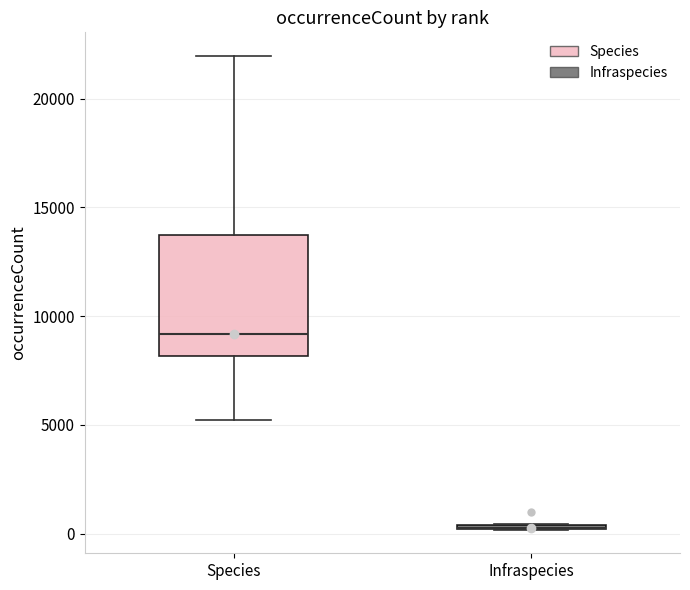

Where does the median line of the box for Species sit on the y-axis? The values are not printed on the chart, so give them approximately, as read against the axis.

9000